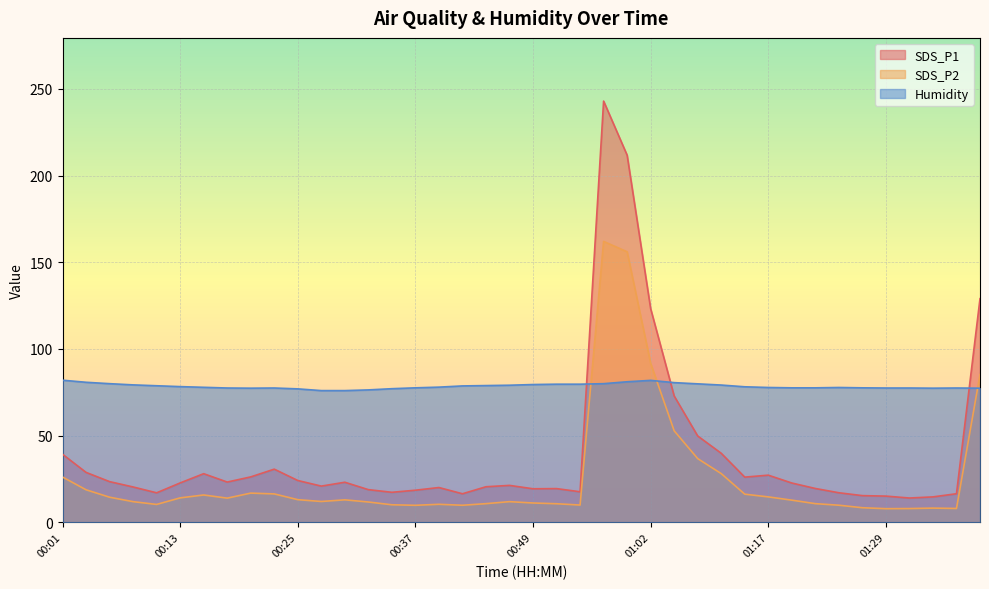

What is the label of the 21st point from the left?

00:49